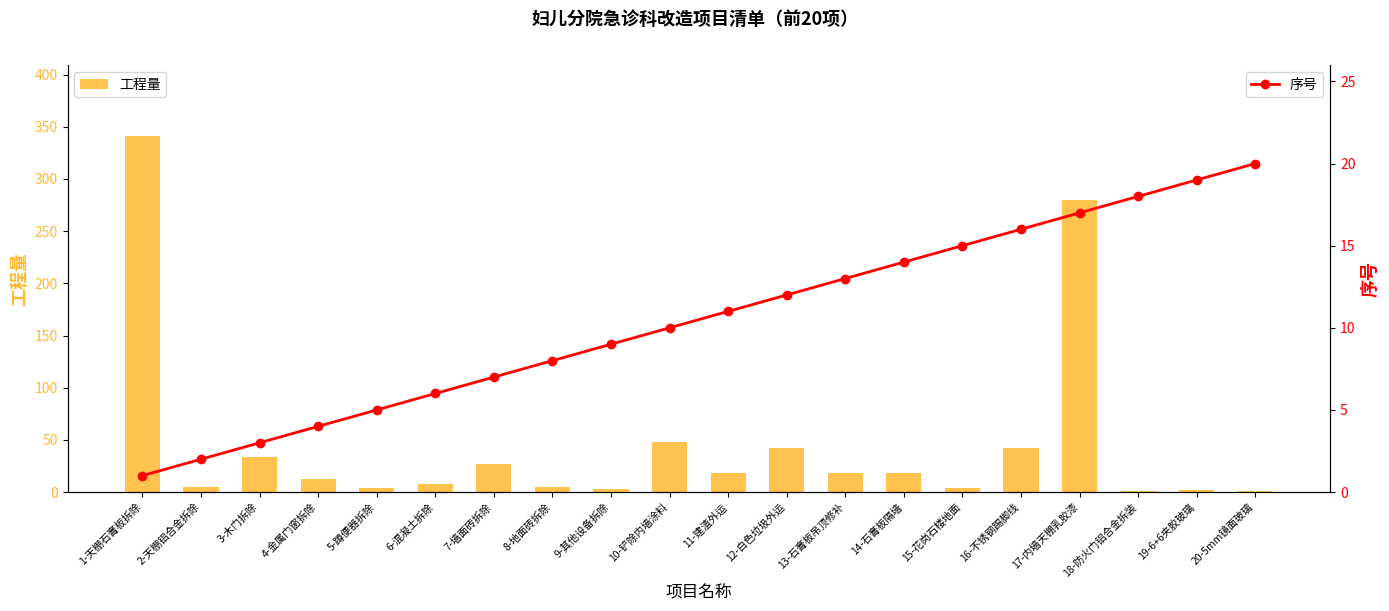

Reading right to left, what are all the values shown in this chart?

工程量: 1.0	2.3	1.0	280.0	42.0	4.0	18.4	17.9	42.0	18.0	48.0	3.0	4.4	26.7	7.8	4.0	12.4	34.0	4.4	341.0
序号: 20.0	19.0	18.0	17.0	16.0	15.0	14.0	13.0	12.0	11.0	10.0	9.0	8.0	7.0	6.0	5.0	4.0	3.0	2.0	1.0